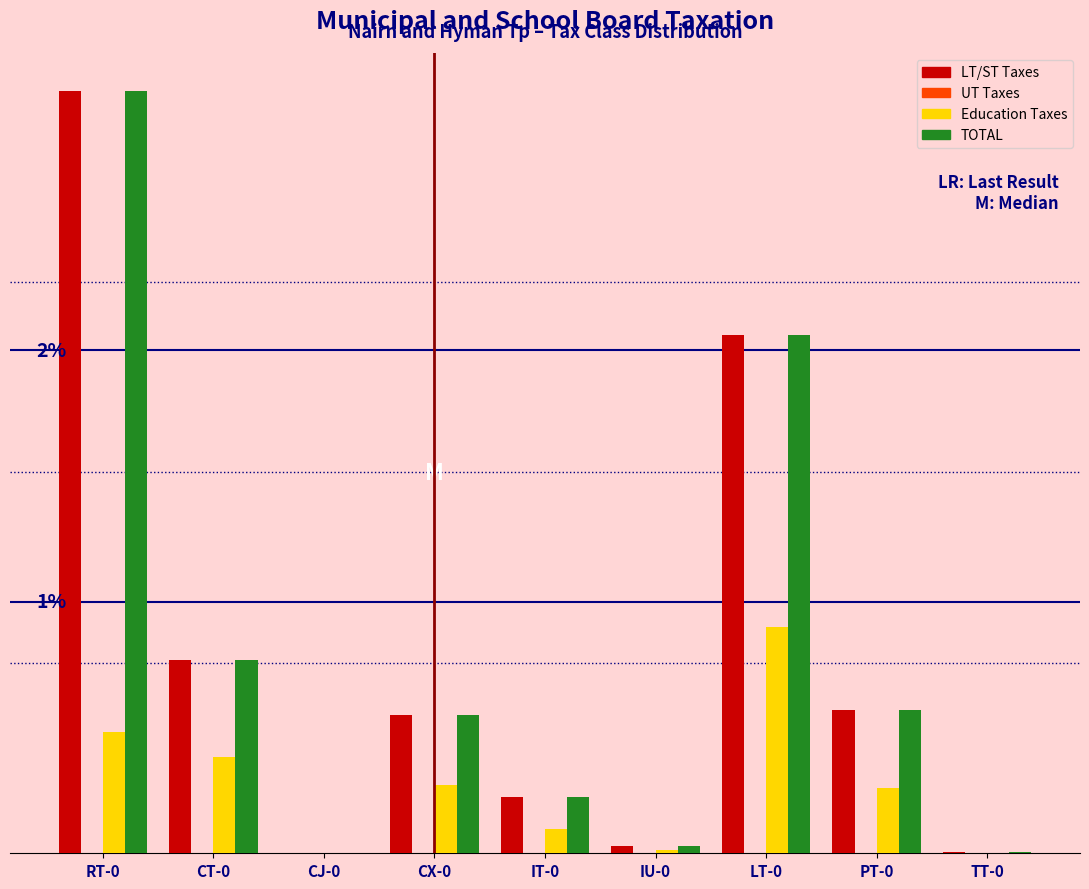

Are the bars horizontal?

No